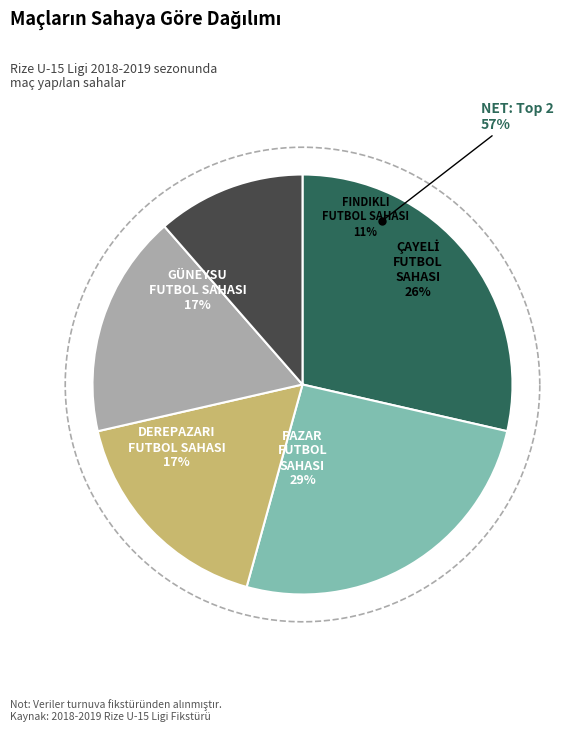

How many segments does this pie chart have?

5